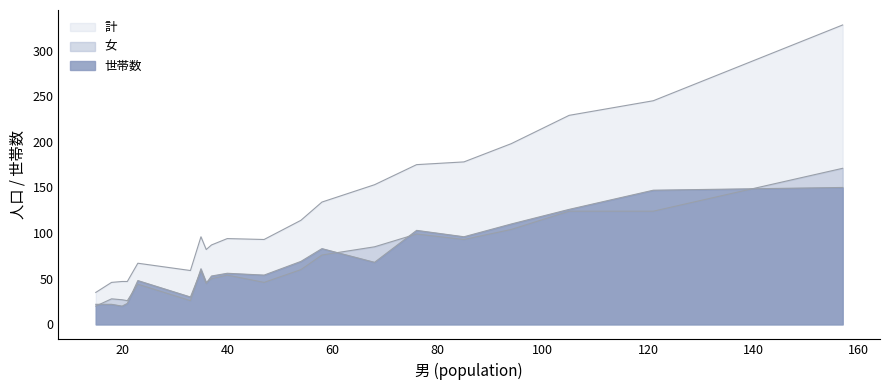

Which series changed the most between 0105 and 0112?

計